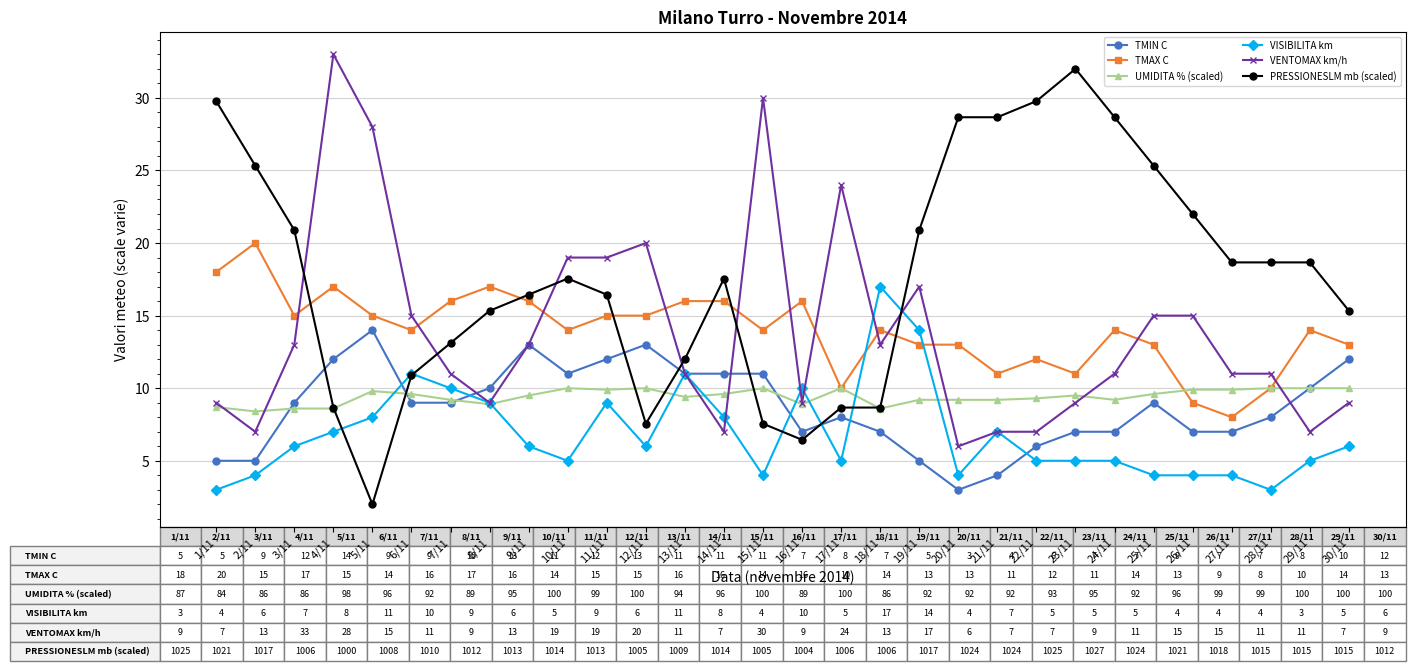

How many data points in PRESSIONESLM mb (scaled) are above 17?

16